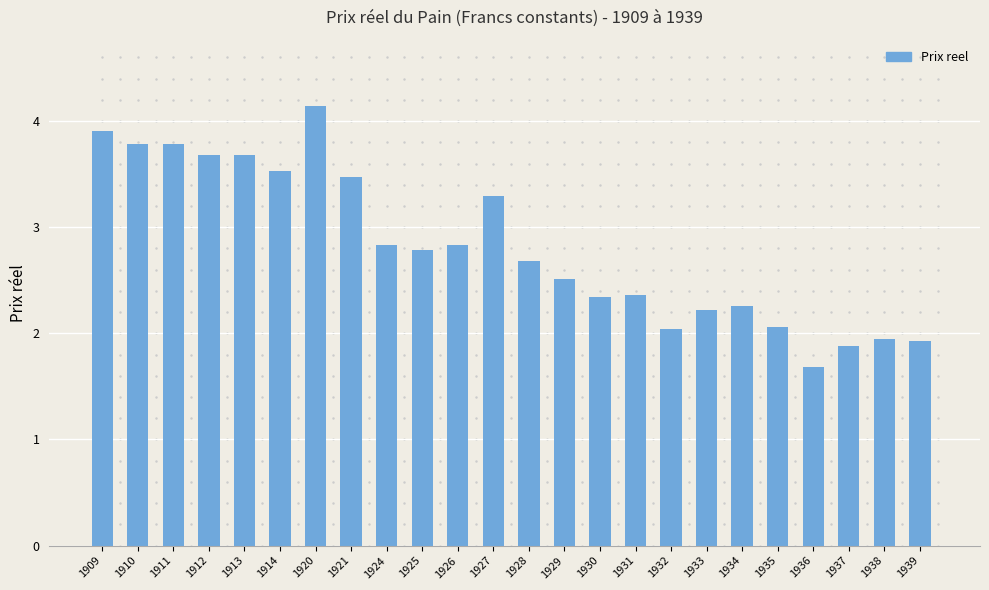

What is the sum of all values?

67.7